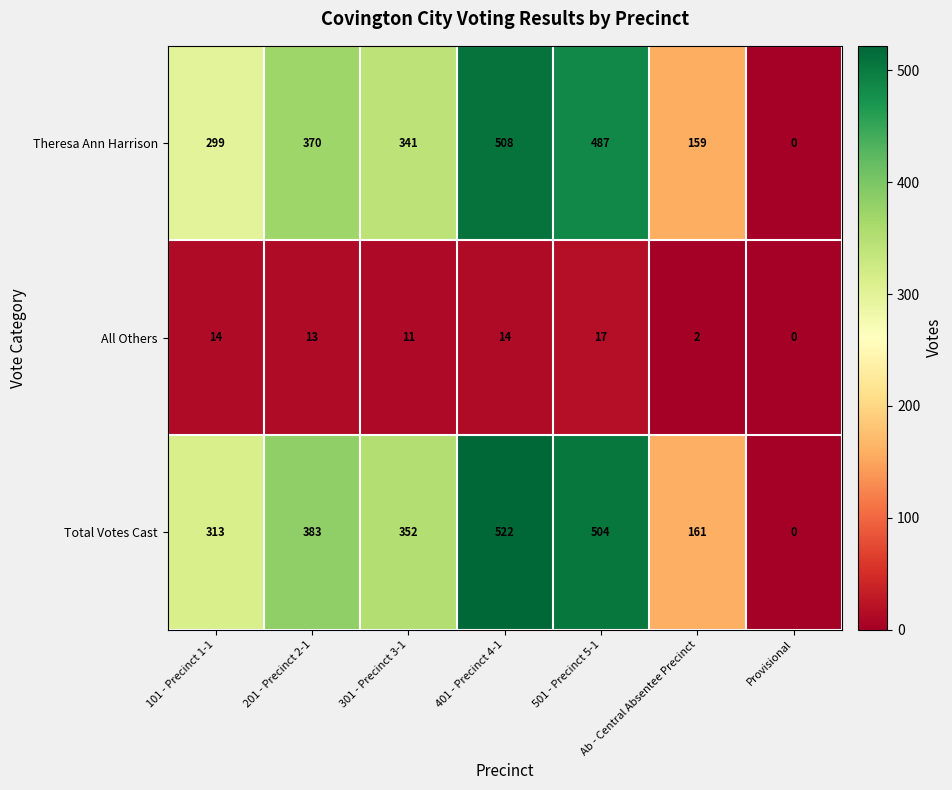

What is the spread (max minus min) of values at 101 - Precinct 1-1?

299